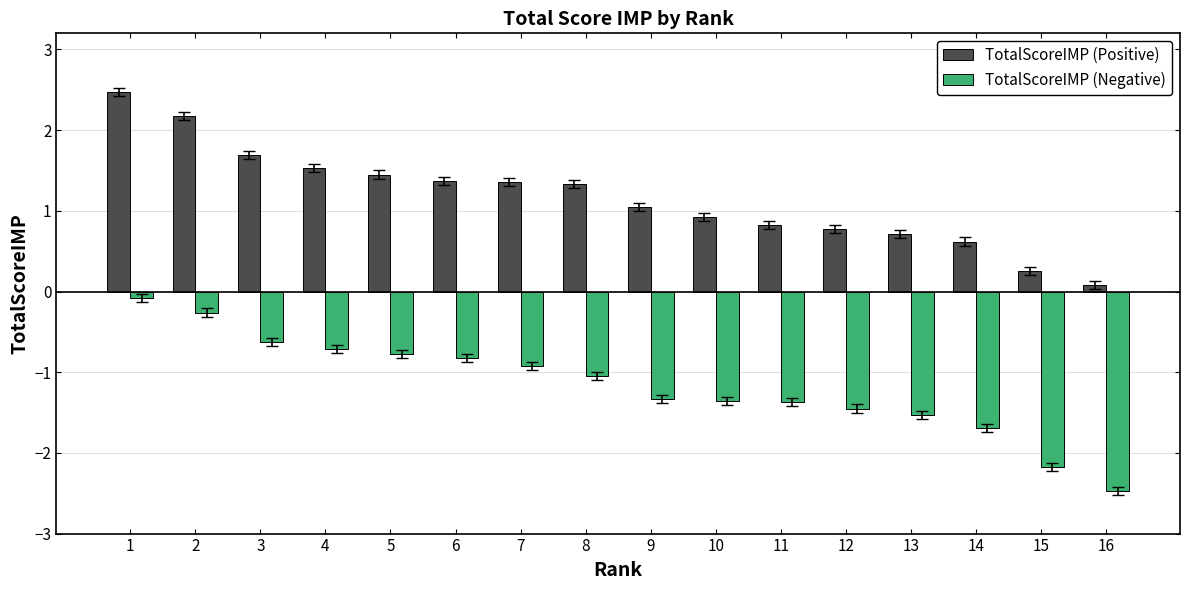

List the series in order of their overall mean, highest first.

TotalScoreIMP (Positive), TotalScoreIMP (Negative)